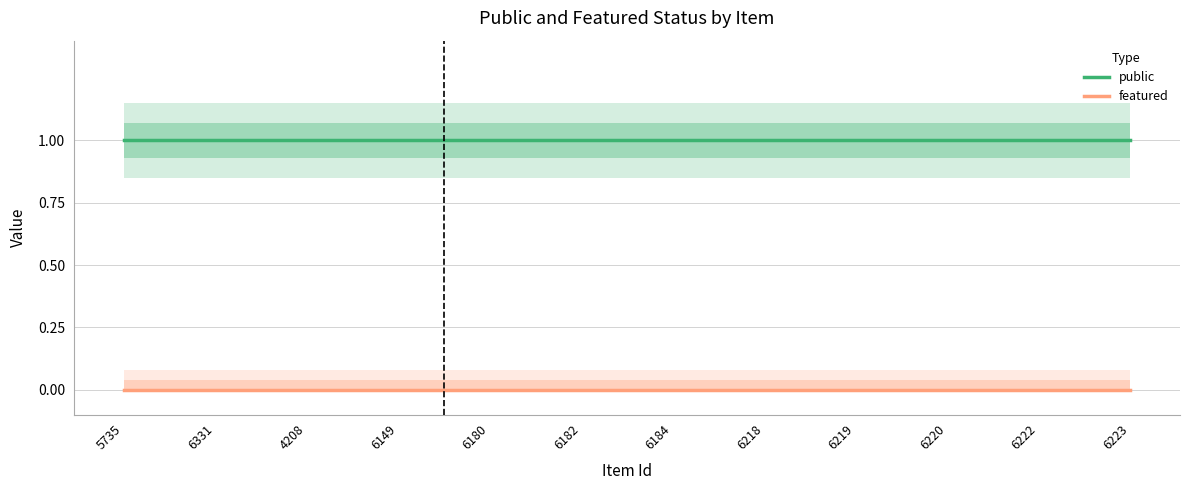

True or false: featured has more than 2 points higher than both neighbors.

False